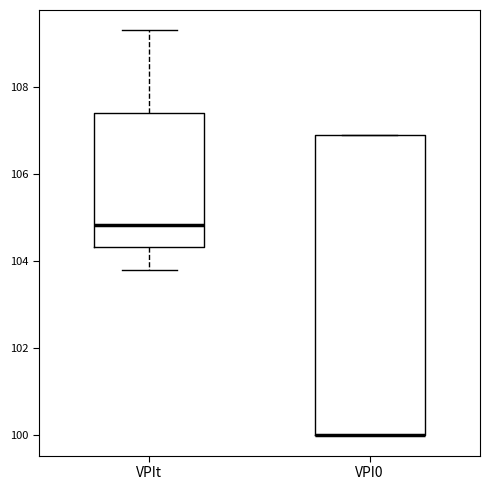

Where is the upper edge of the box for VPI0 on the y-axis? The values are not printed on the chart, so give them approximately, as read against the axis.

107.0